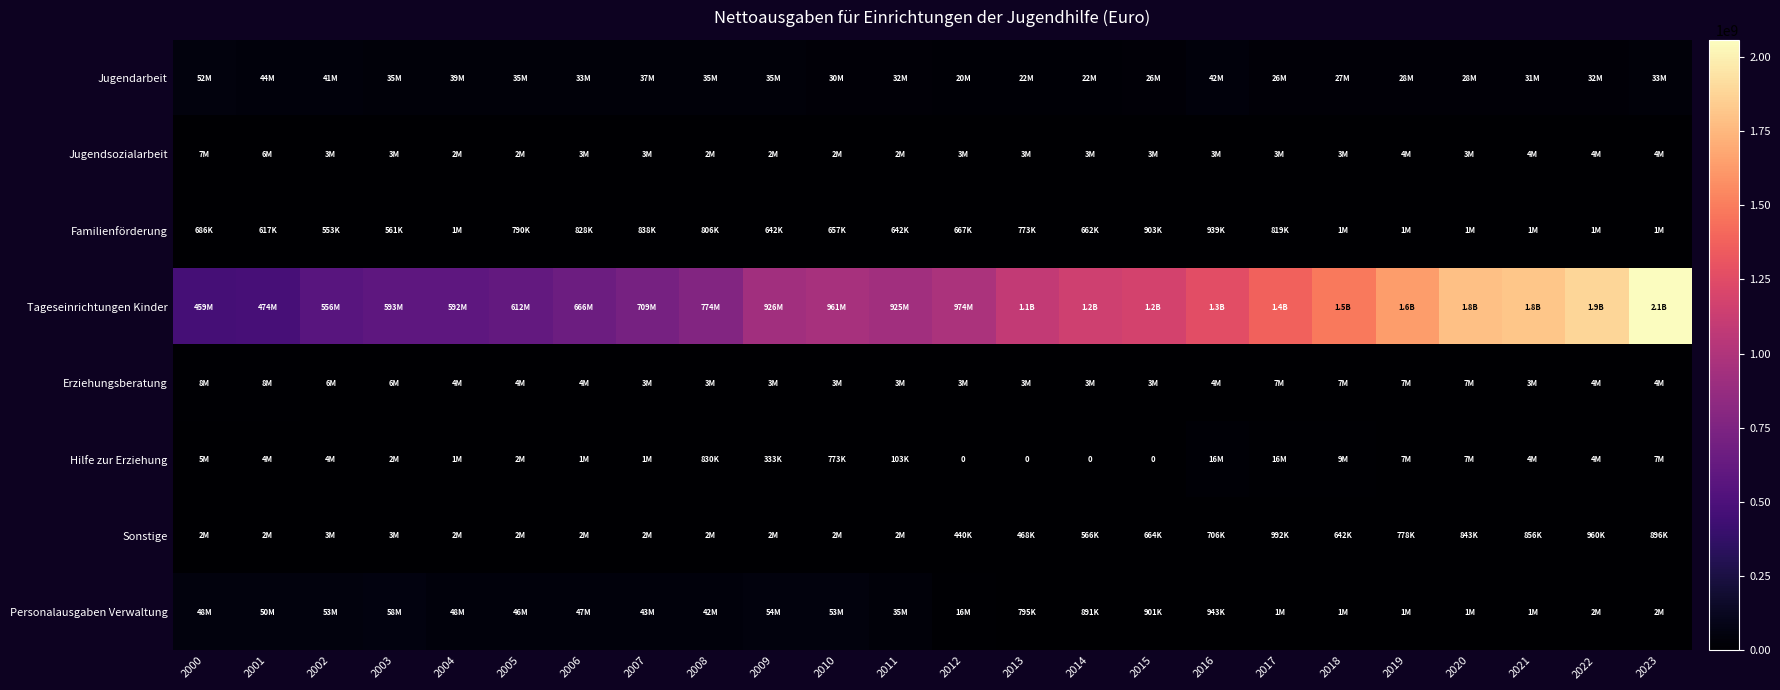

How many data points in Tageseinrichtungen Kinder are less than 973975938?

12